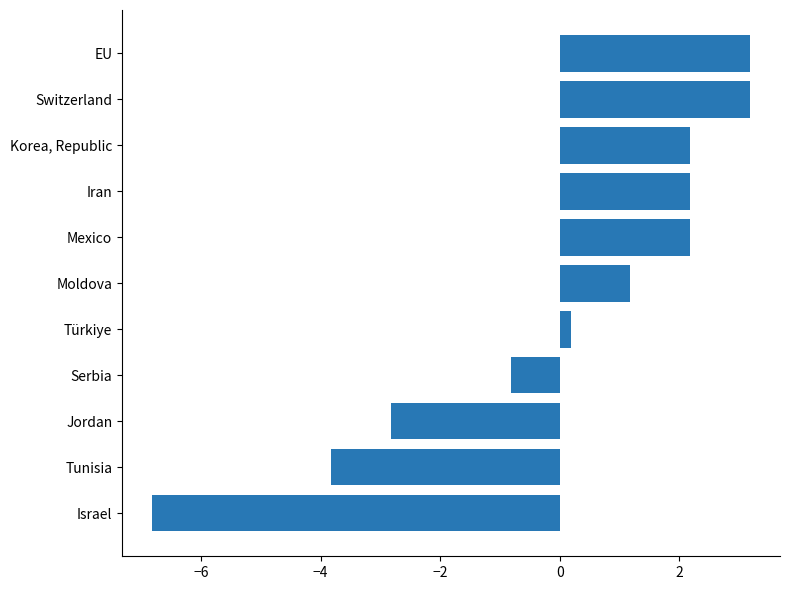

What is the maximum value shown in the chart?

3.2